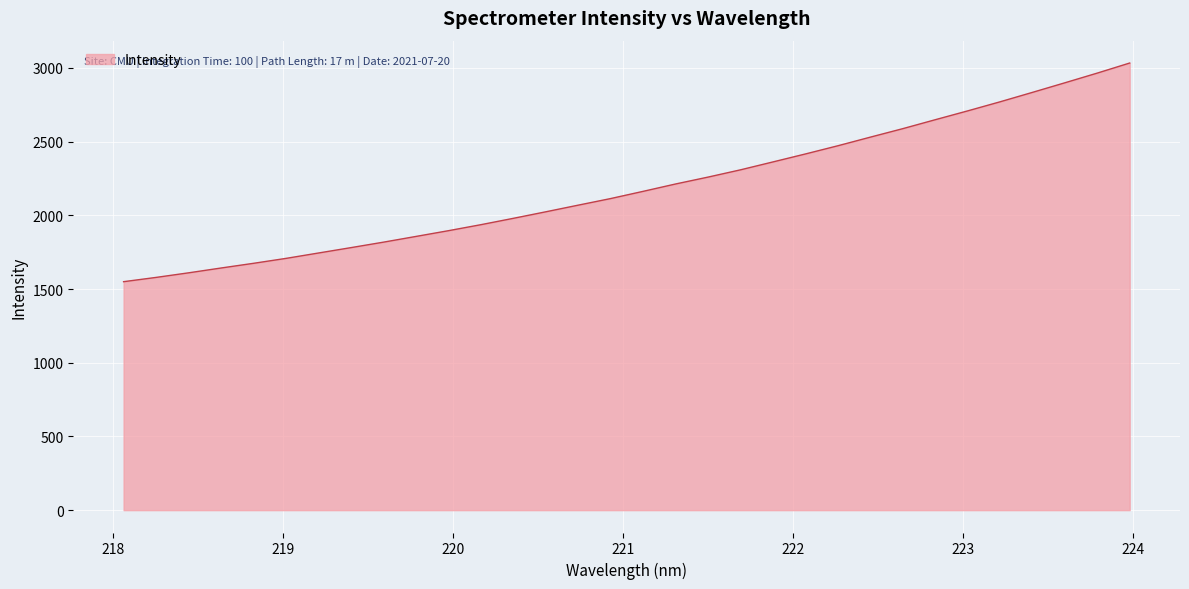

What is the greatest value displayed?

3033.3